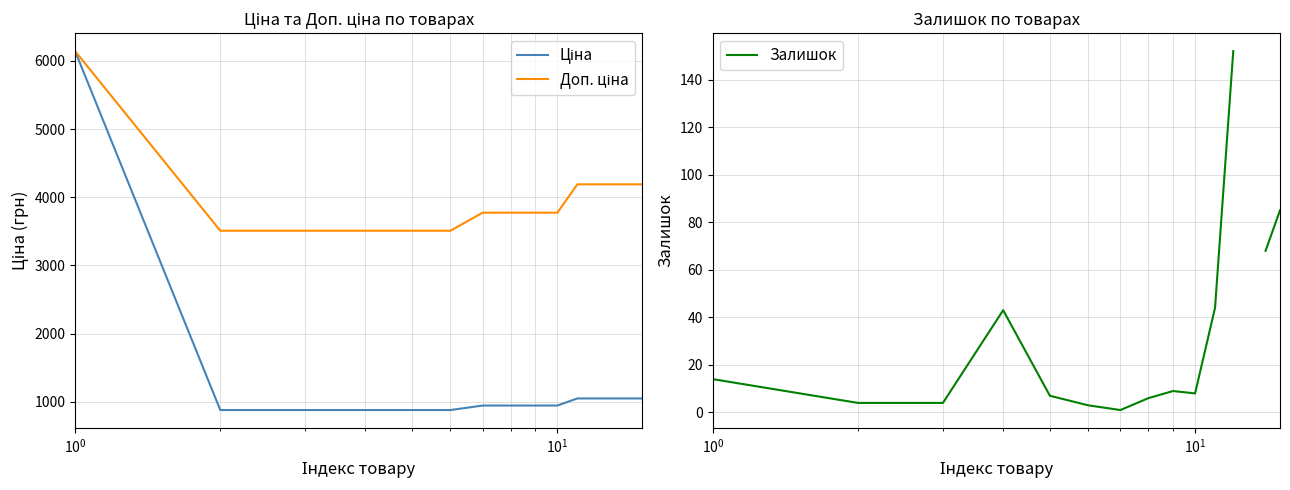

True or false: Доп. ціна and Залишок intersect in this chart.

False